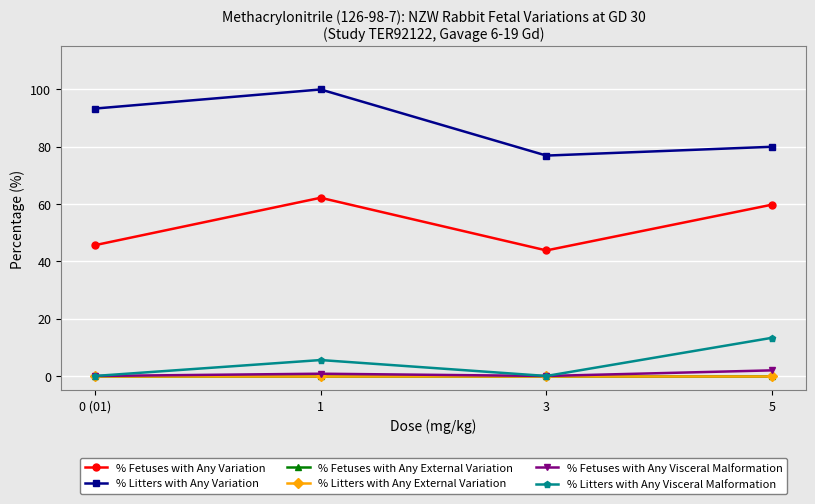

What is the value of the % Litters with Any Variation point at the 3rd from the left?

76.9